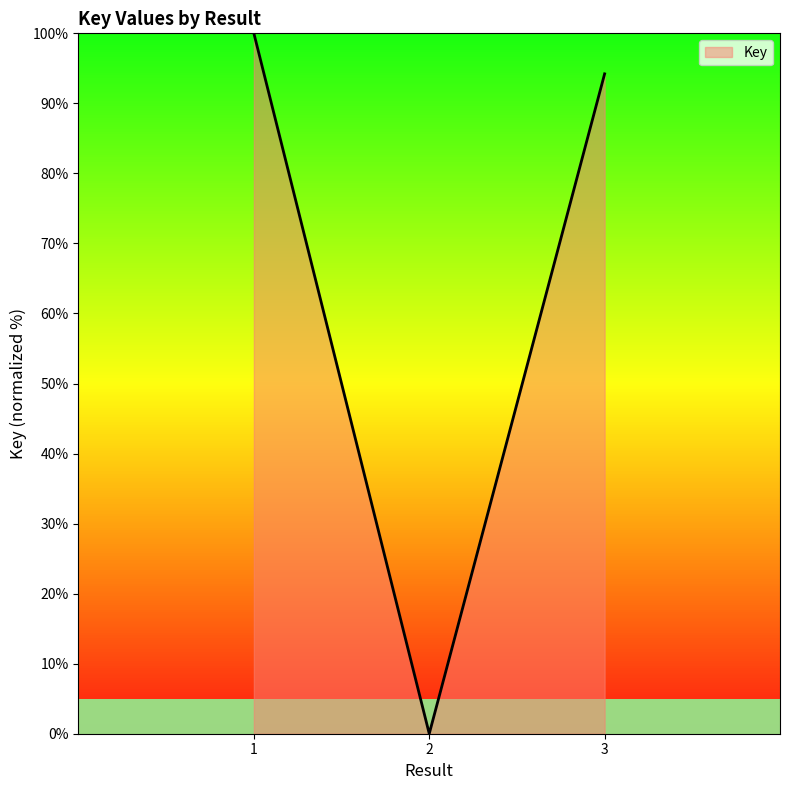

The value at 2 is -34.1. True or false?

False